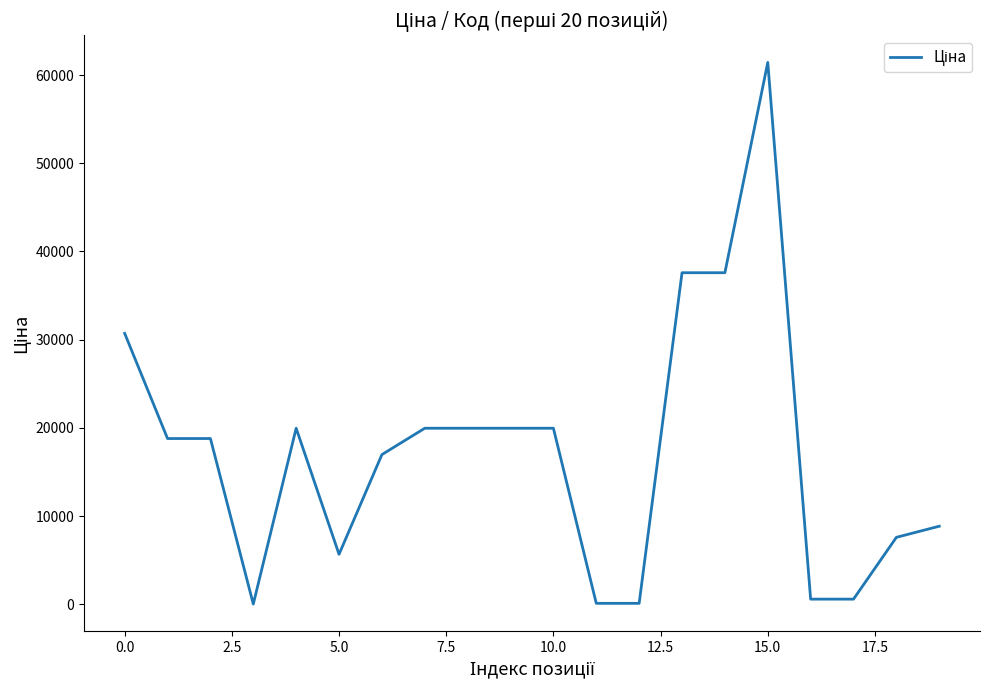

What is the greatest value displayed?

61434.3